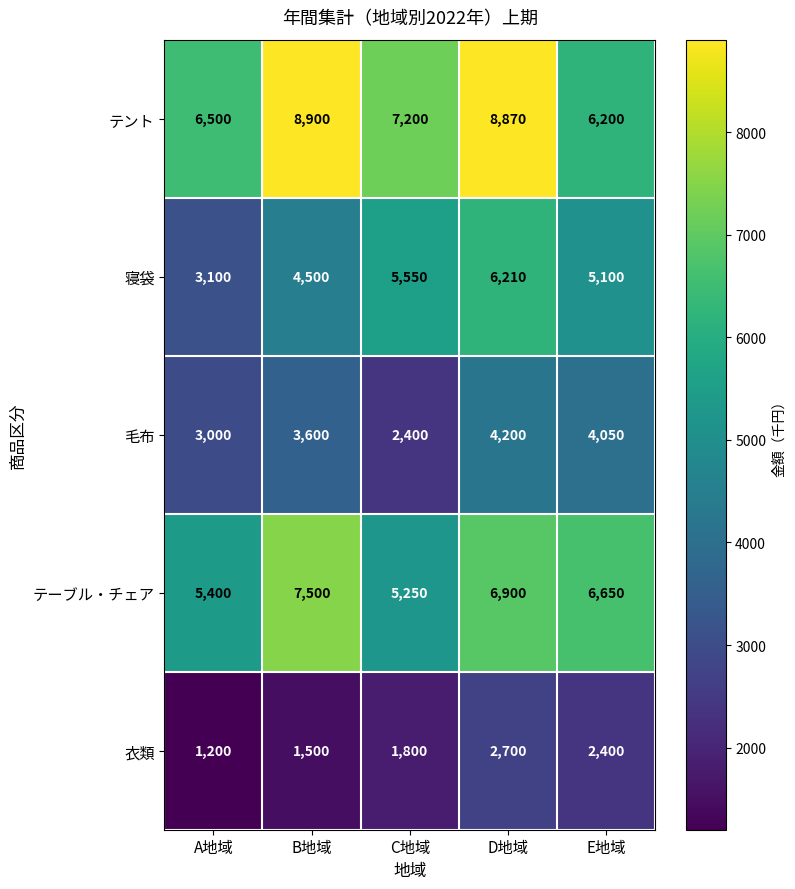

What is the difference between the maximum and minimum values in the テント series?

2700